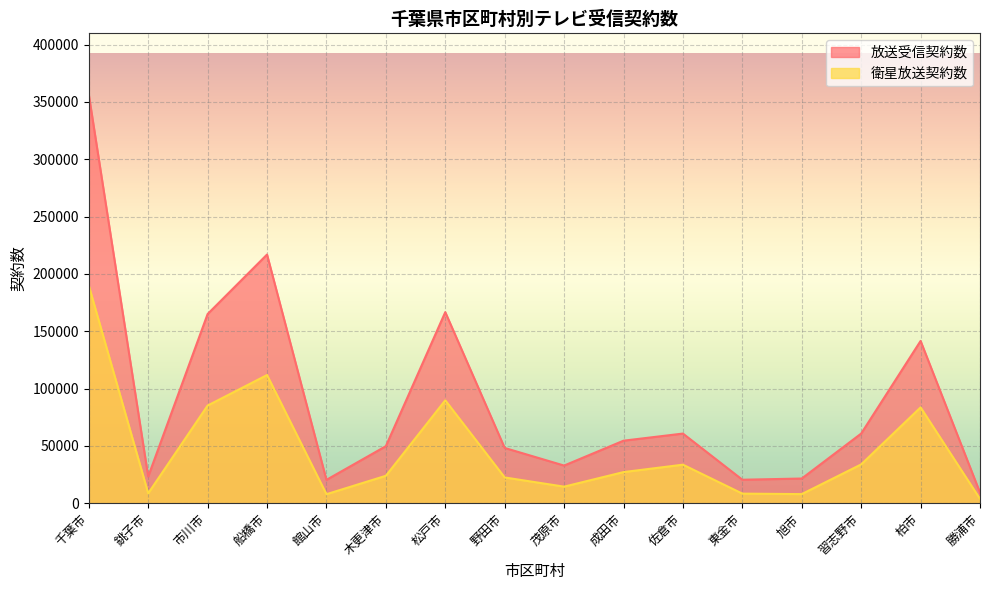

True or false: 放送受信契約数 and 衛星放送契約数 cross at least once.

False